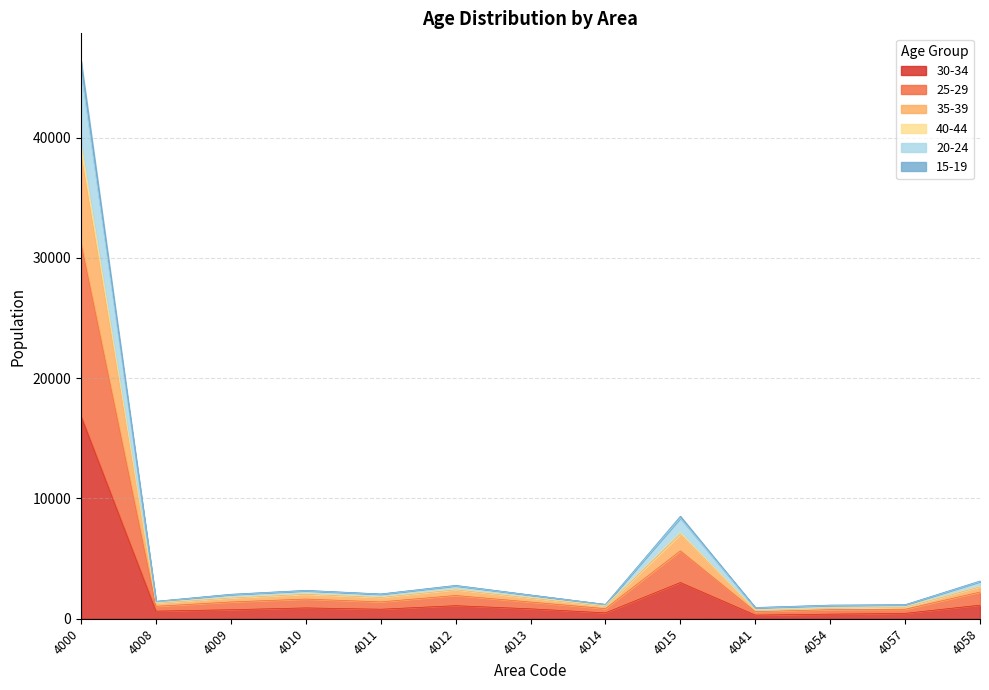

At which category is the sum across all series the highest?

4000